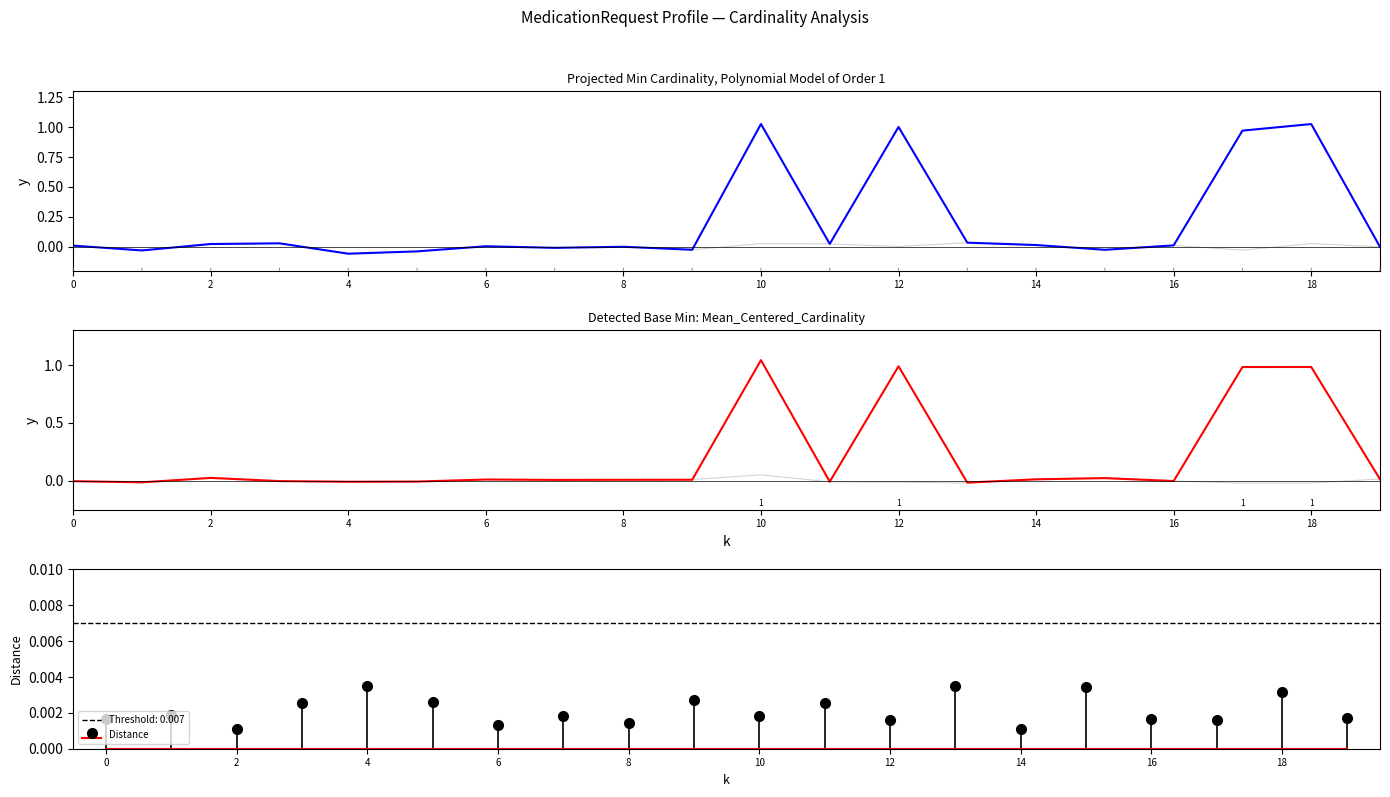

The value of Min (with trend) at 10 is 1.0. True or false?

True